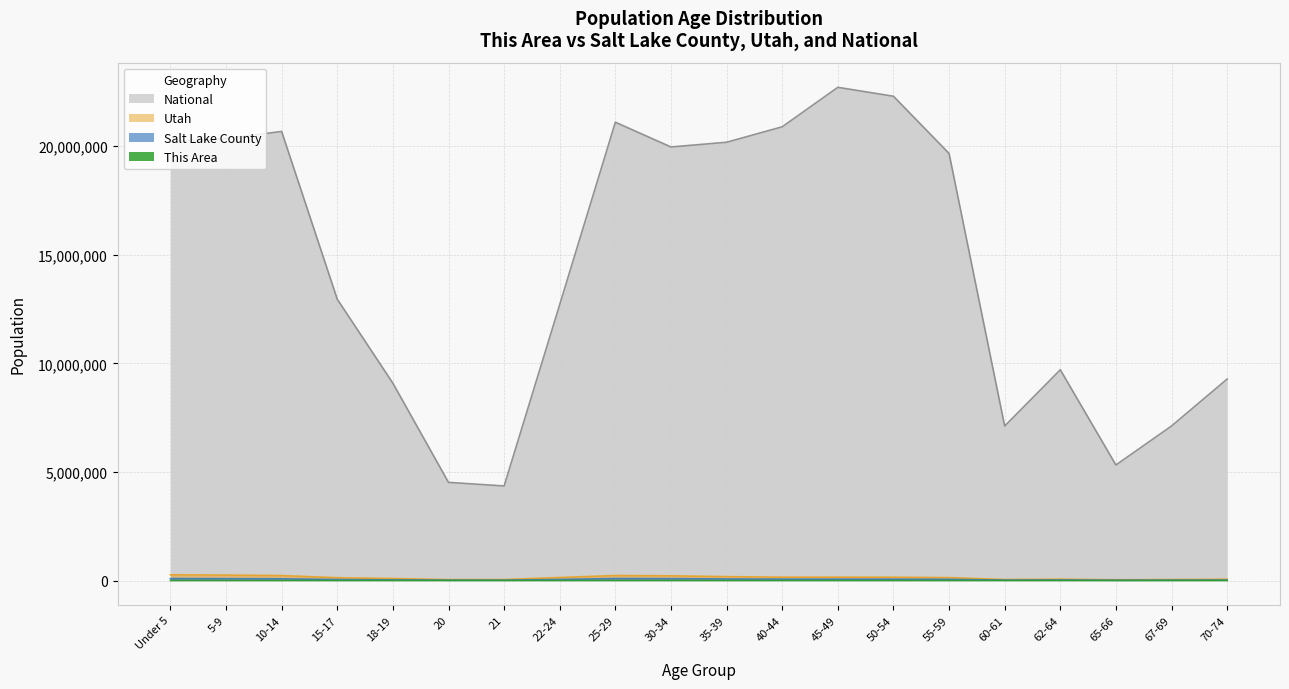

How many interior local valleys does the Utah series have?

4